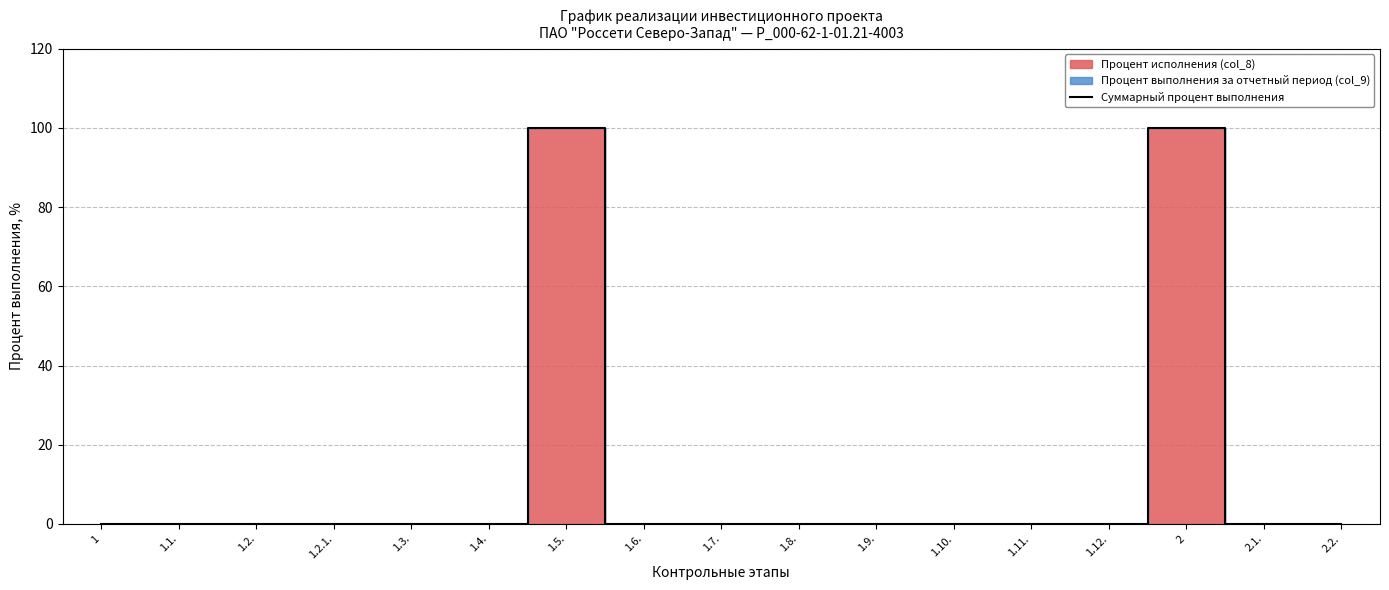

Is it true that the value at 1 is 0?

True